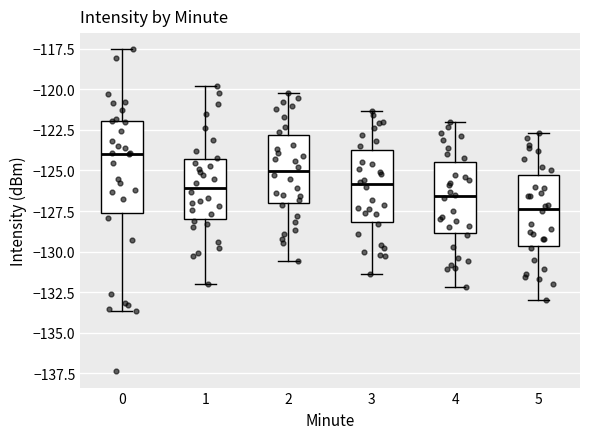

Which box is the tallest, from its lower edge to its upper edge?

0